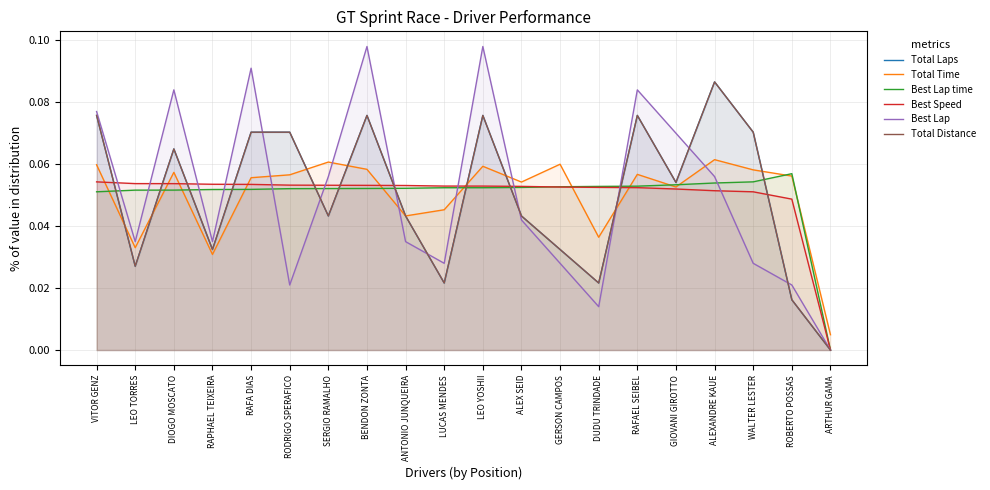

Rank the series at RODRIGO SPERAFICO from highest to lowest value.

Total Laps, Total Distance, Total Time, Best Speed, Best Lap time, Best Lap